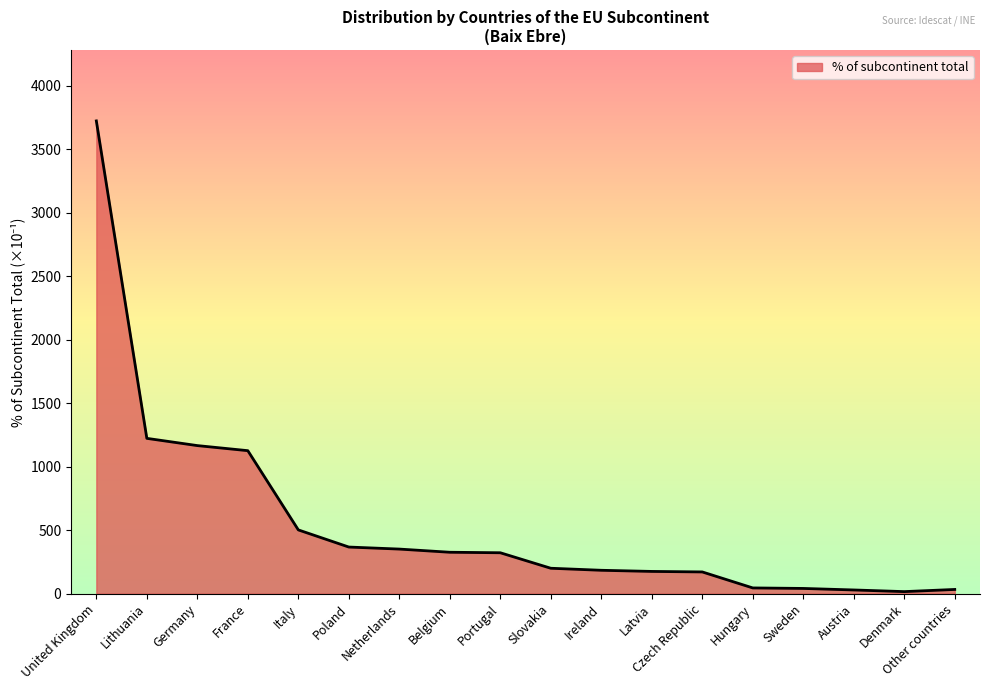

Where is the data nearest to the value 1869?

Lithuania